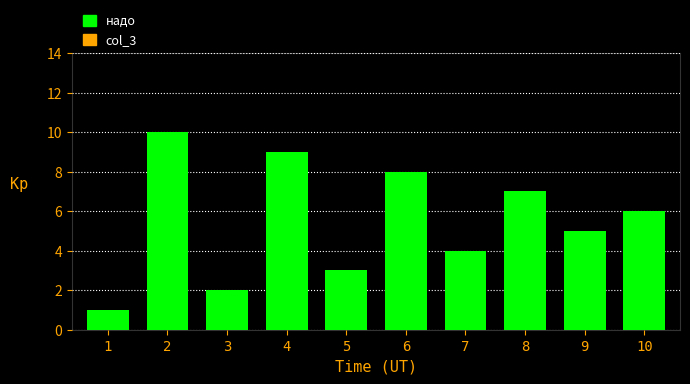

Is it true that the value at 2 is 4?

False